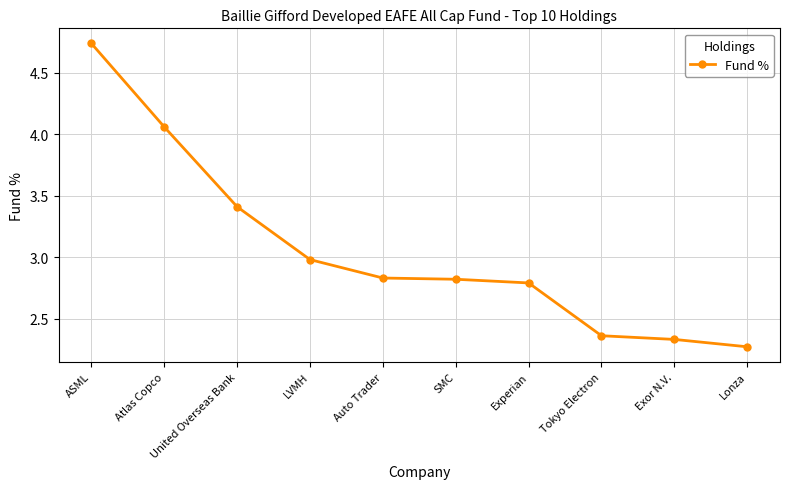

What position from the left is United Overseas Bank?

3